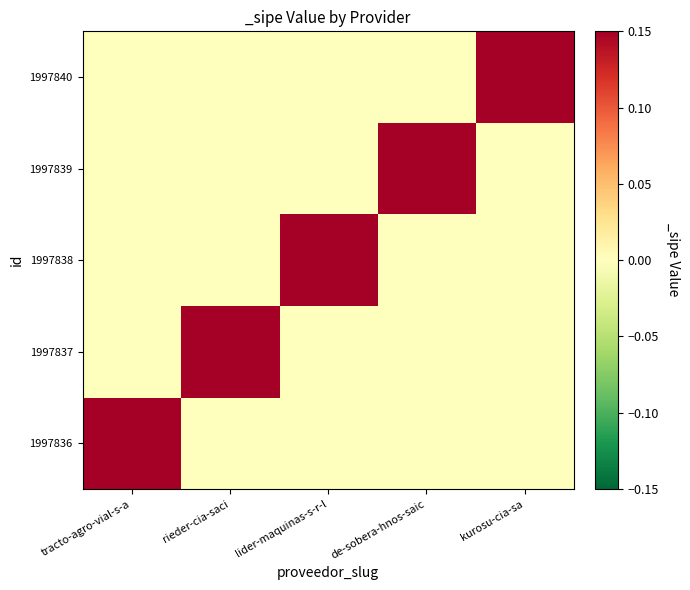

Reading right to left, transcribe all the data shown in this chart.

1997836: kurosu-cia-sa=0	de-sobera-hnos-saic=0	lider-maquinas-s-r-l=0	rieder-cia-saci=0	tracto-agro-vial-s-a=1
1997837: kurosu-cia-sa=0	de-sobera-hnos-saic=0	lider-maquinas-s-r-l=0	rieder-cia-saci=1	tracto-agro-vial-s-a=0
1997838: kurosu-cia-sa=0	de-sobera-hnos-saic=0	lider-maquinas-s-r-l=1	rieder-cia-saci=0	tracto-agro-vial-s-a=0
1997839: kurosu-cia-sa=0	de-sobera-hnos-saic=1	lider-maquinas-s-r-l=0	rieder-cia-saci=0	tracto-agro-vial-s-a=0
1997840: kurosu-cia-sa=1	de-sobera-hnos-saic=0	lider-maquinas-s-r-l=0	rieder-cia-saci=0	tracto-agro-vial-s-a=0